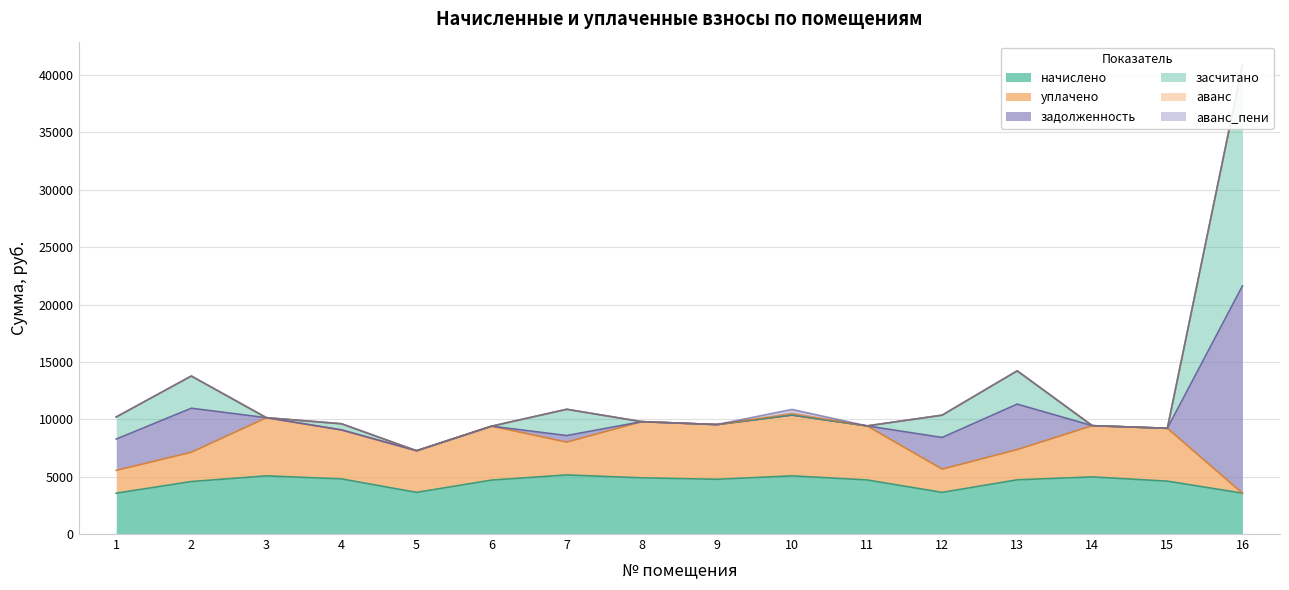

The задолженность series shows 0.0 at 15. True or false?

True